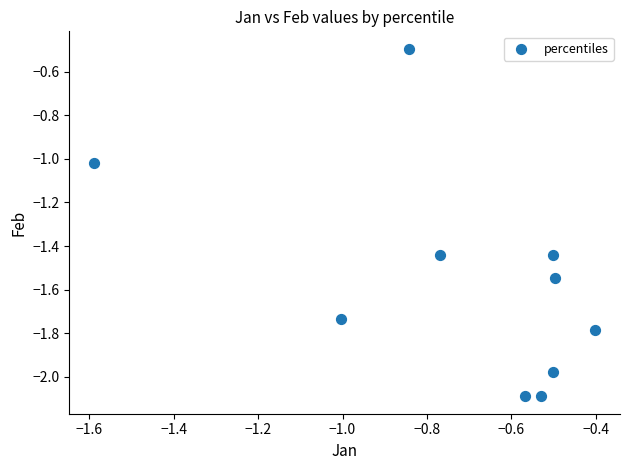

What is the average X value?

-0.7